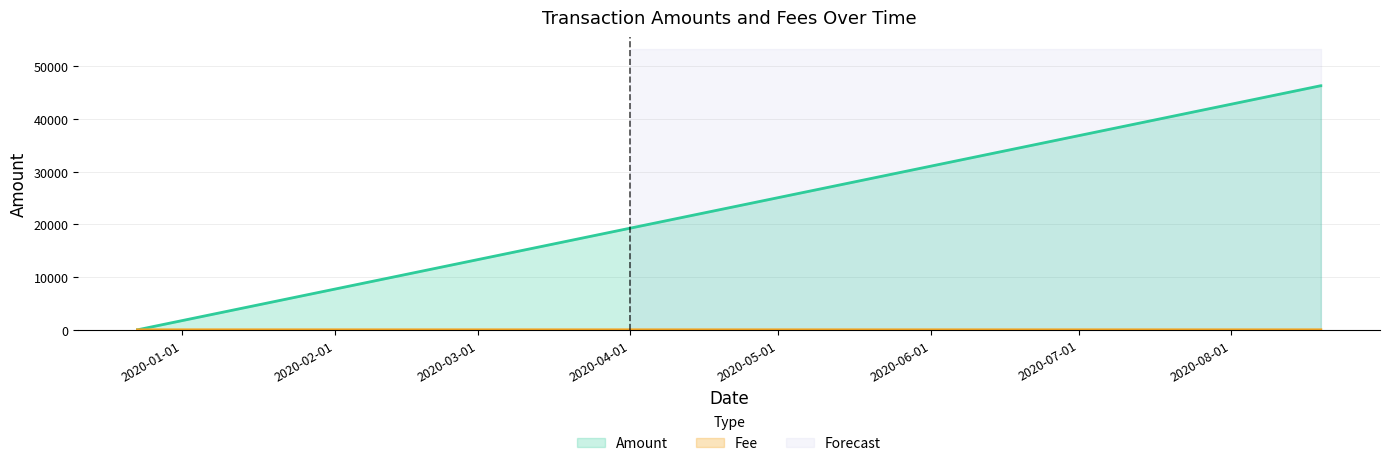

True or false: Amount has more than 2 interior local peaks.

False